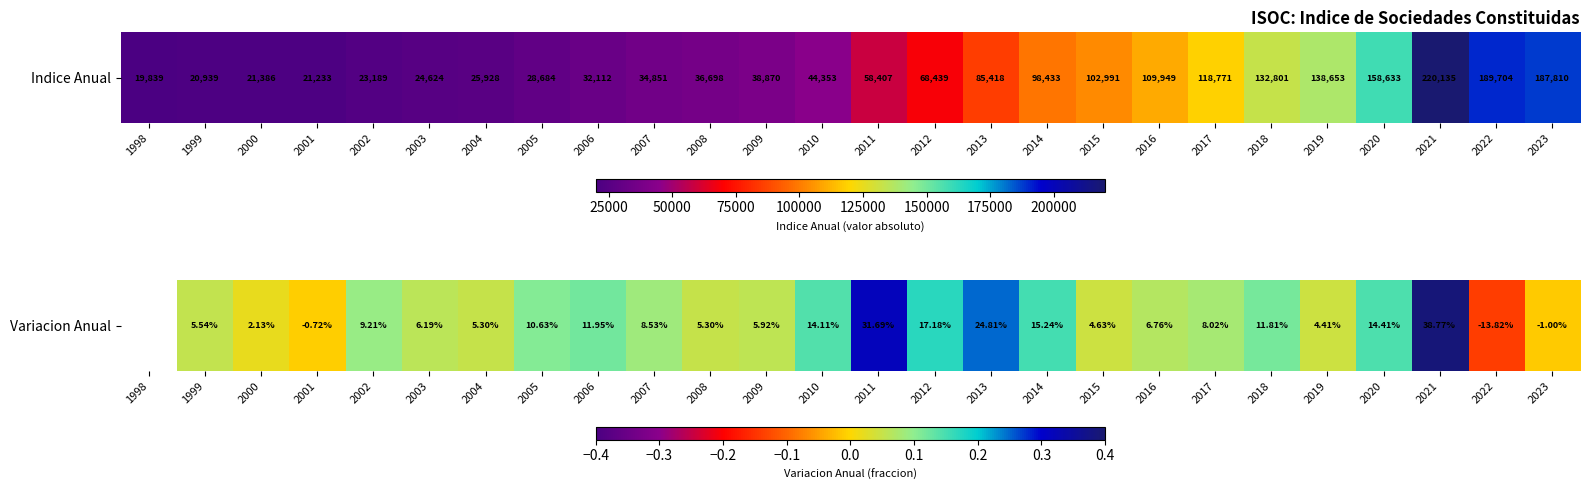

What is the difference between the second highest and second lowest values?

0.3